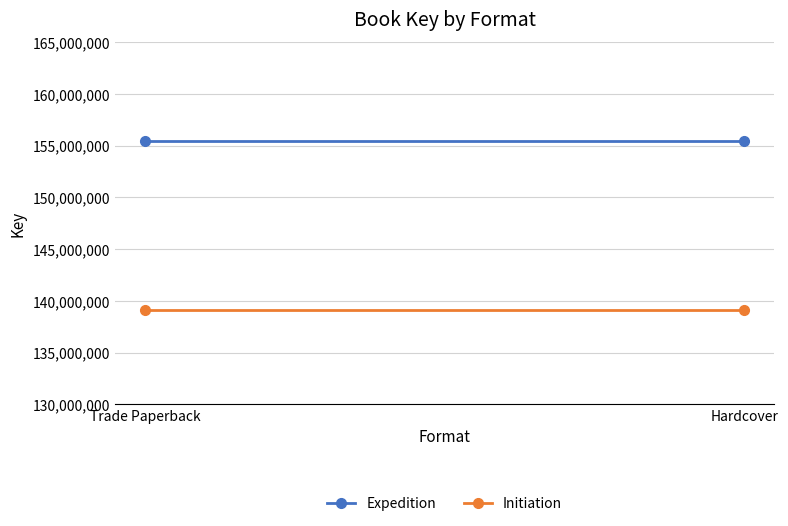

Which has a higher value, Trade Paperback or Hardcover?

Trade Paperback